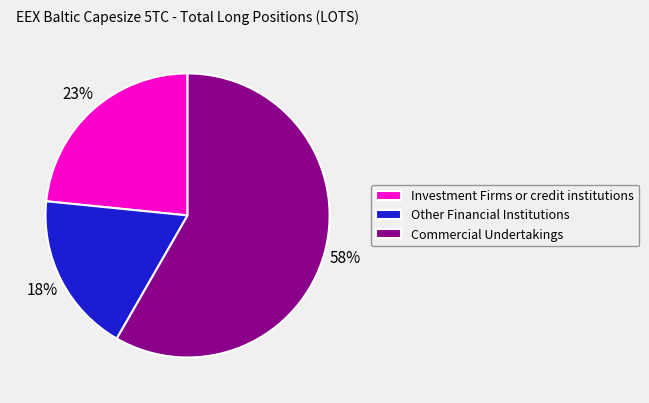

How many slices are in this pie chart?

3